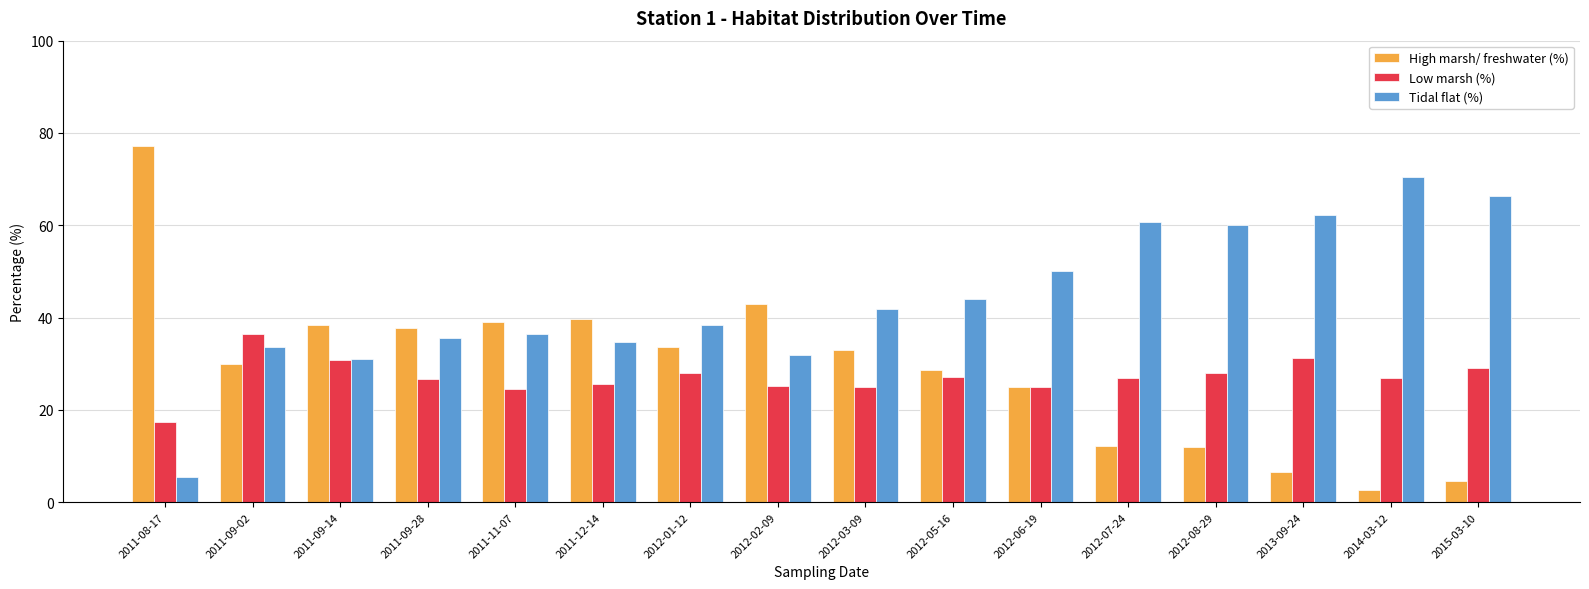

What is the difference between the maximum and minimum values in the High marsh/ freshwater (%) series?

74.6